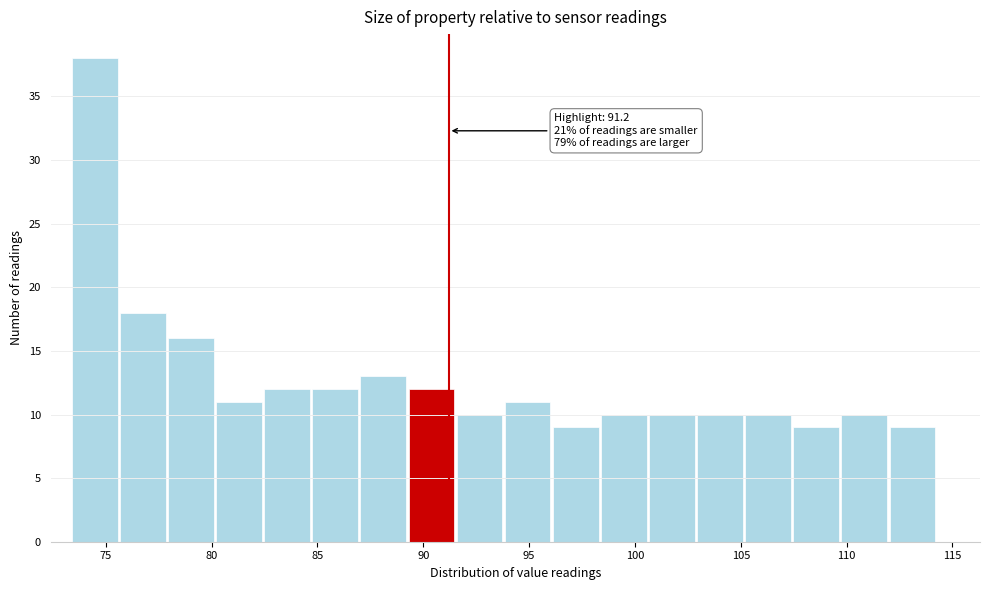

Over which range of the x-axis is the bar tallest?

73.5 to 75.5